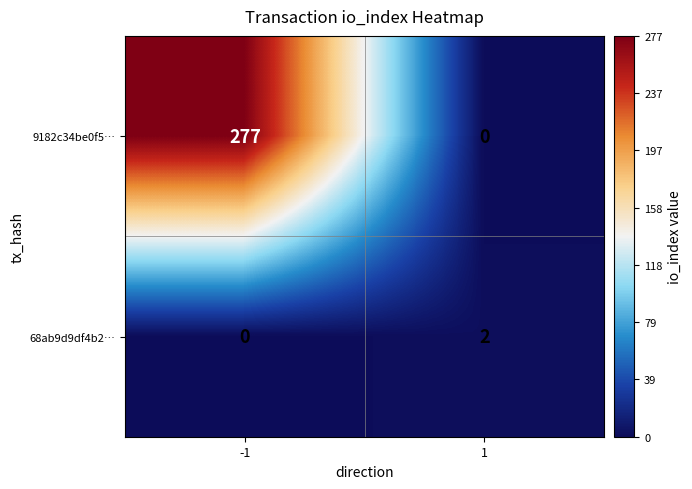

Which series has the widest spread of values?

9182c34be0f5…